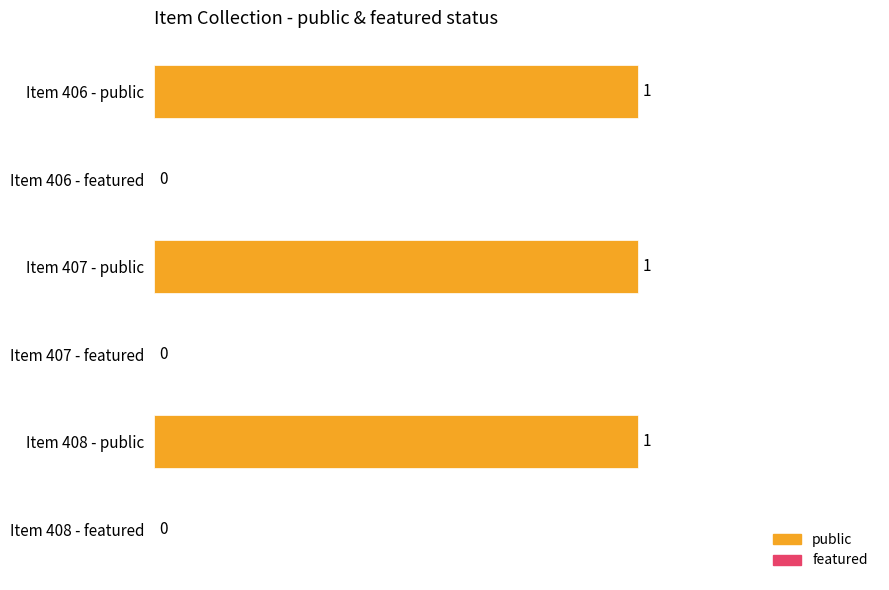

Are the bars horizontal?

Yes